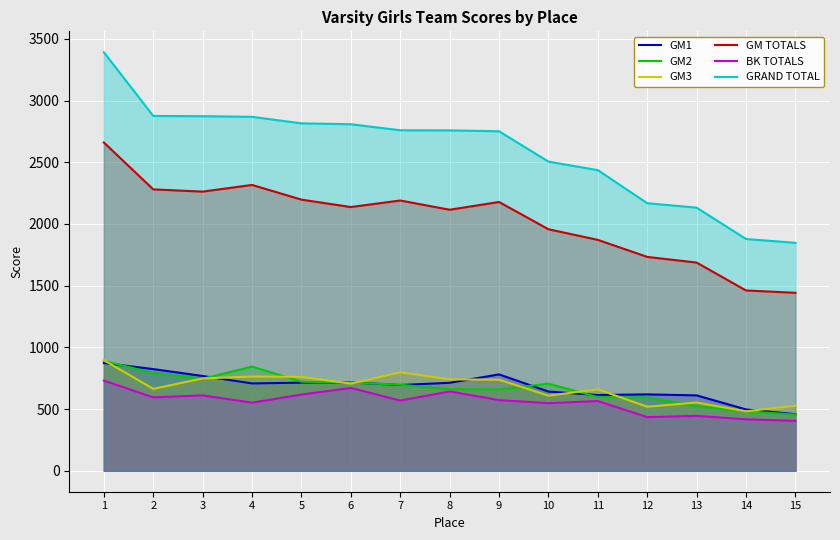

Read the GM1 value at 6, to the nearest 10.

720